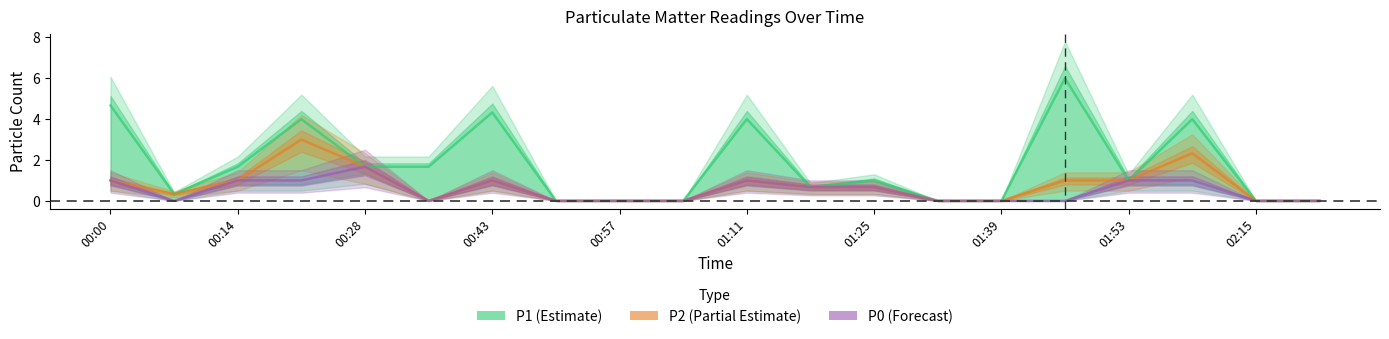

True or false: P1 (Estimate) and P0 (Forecast) intersect in this chart.

False